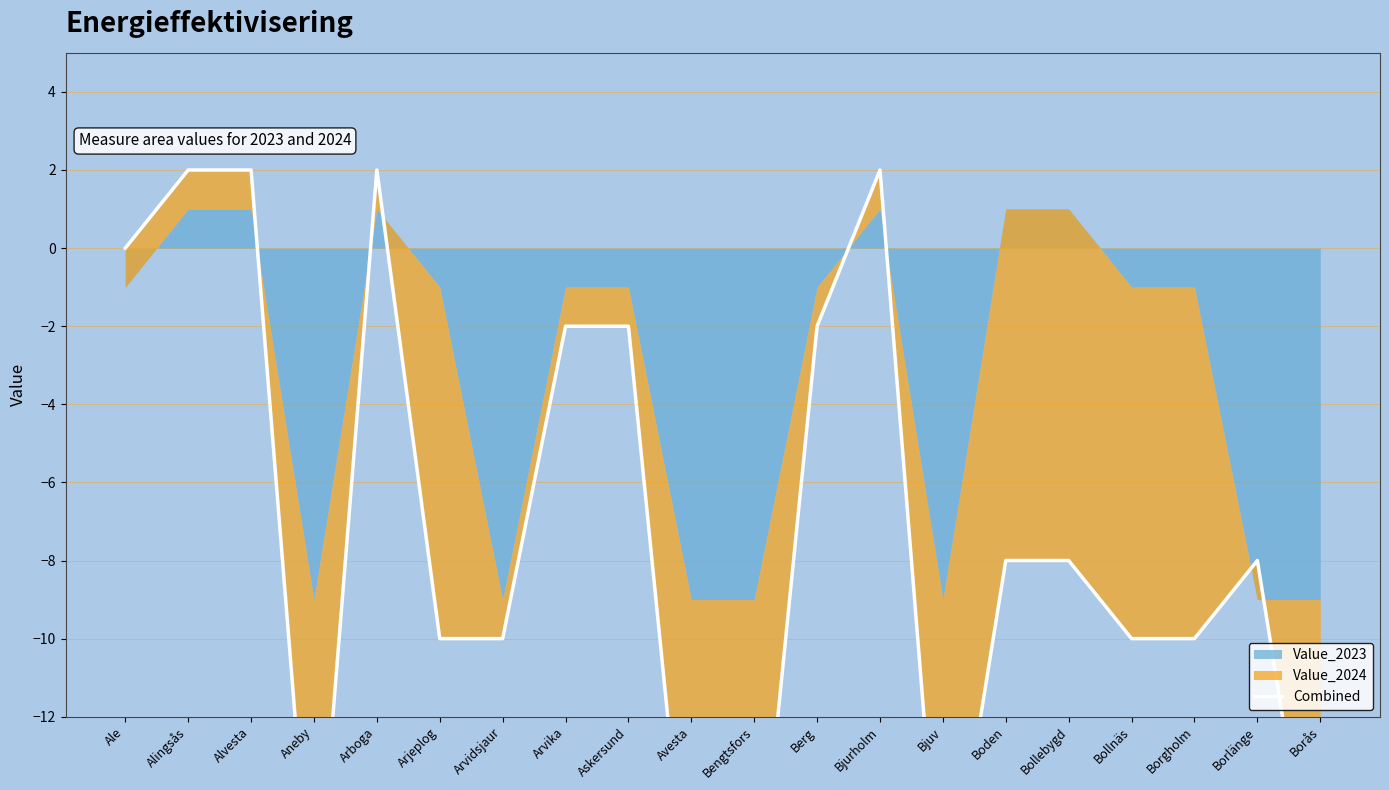

Does the chart display data point markers on the line(s)?

No